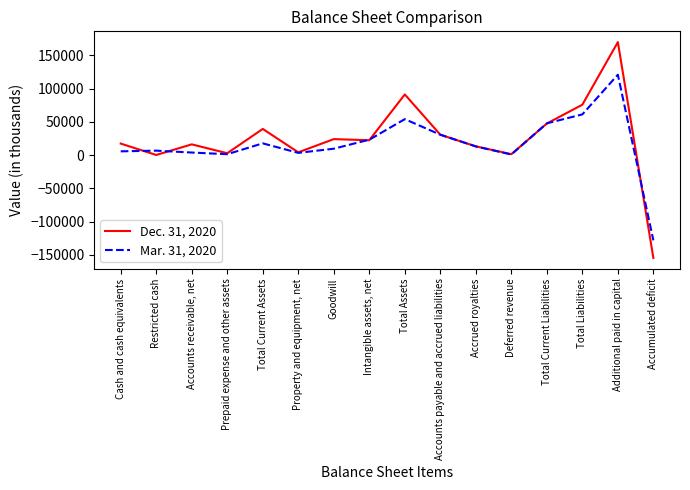

At which label does Mar. 31, 2020 first exceed 13071?

Total Current Assets